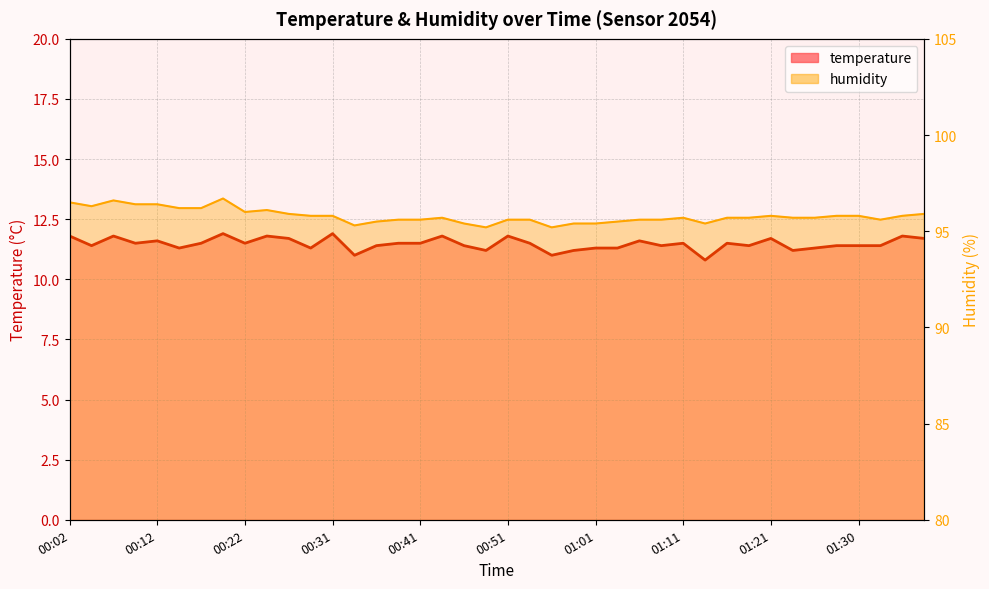

Is it true that temperature equals 11.5 at 00:41?

True